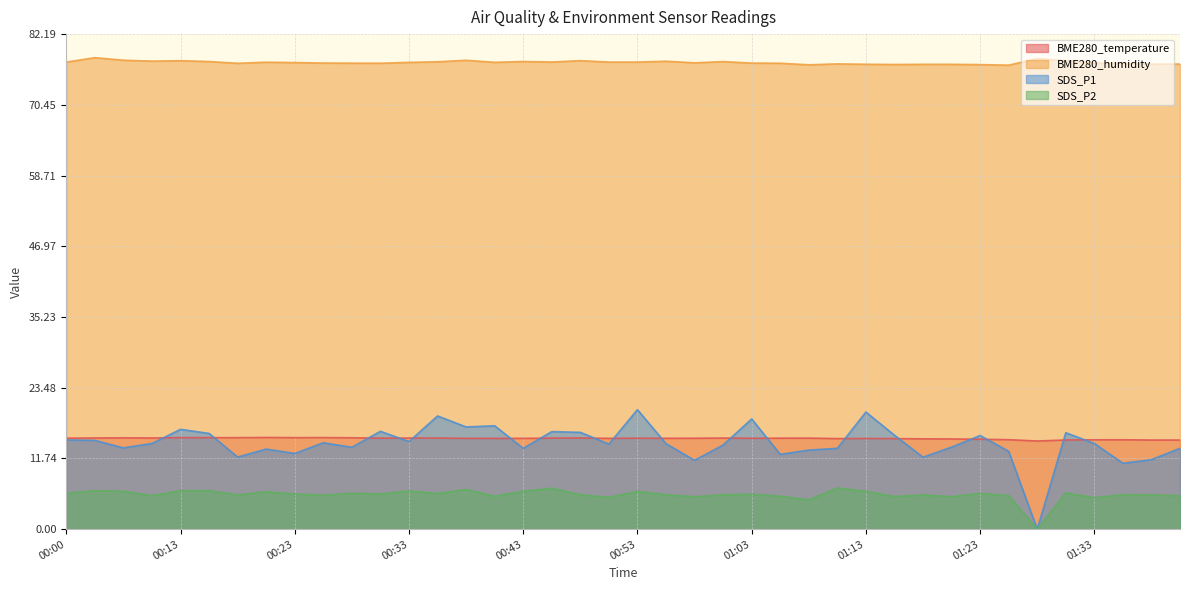

True or false: SDS_P2 and SDS_P1 cross at least once.

False